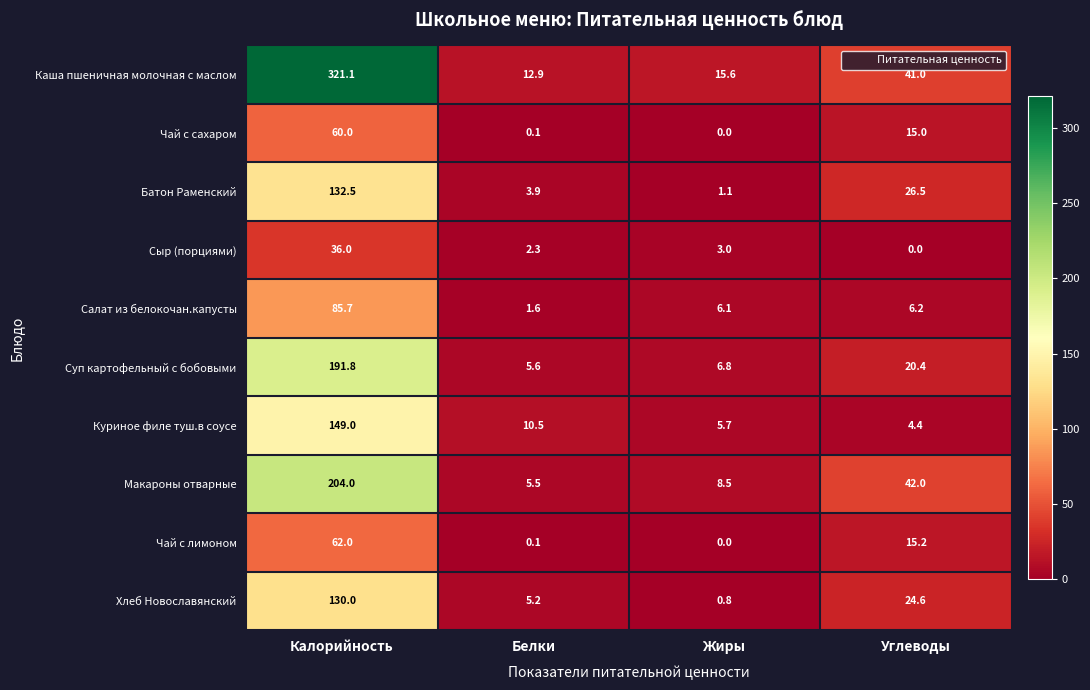

What is the sum of the Куриное филе туш.в соусе values at Жиры and Белки?

16.2